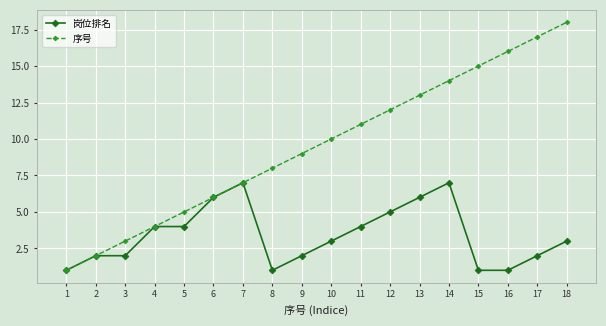

Is the value of 岗位排名 at 14 greater than the value of 序号 at 6?

Yes